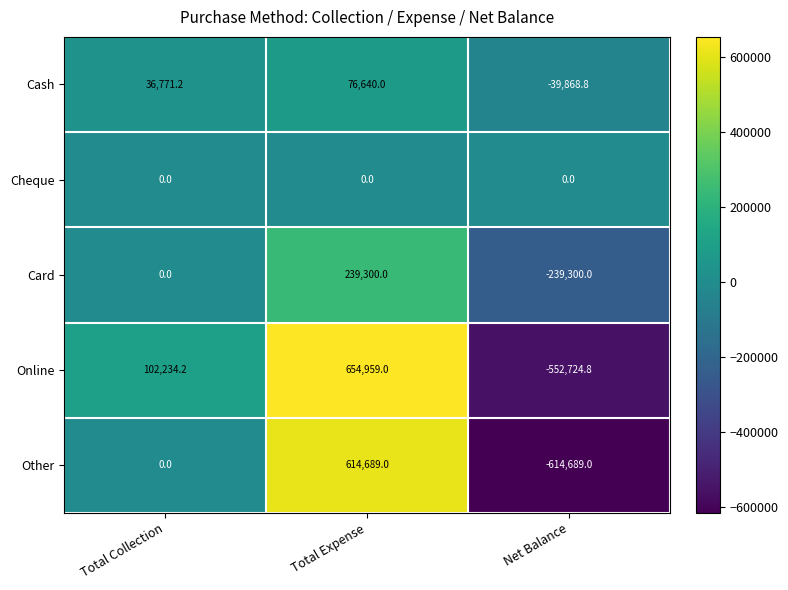

Rank the series at Net Balance from lowest to highest value.

Other, Online, Card, Cash, Cheque